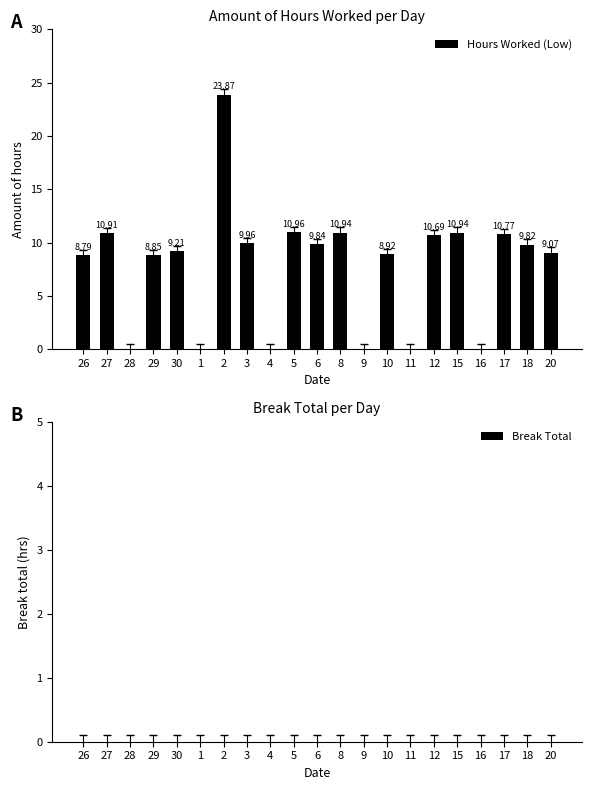

What is the sum of the values at 3 and 8?

20.9